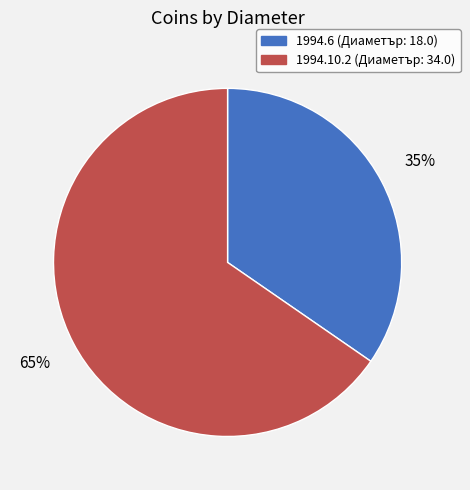

Which slice is the largest?

1994.10.2